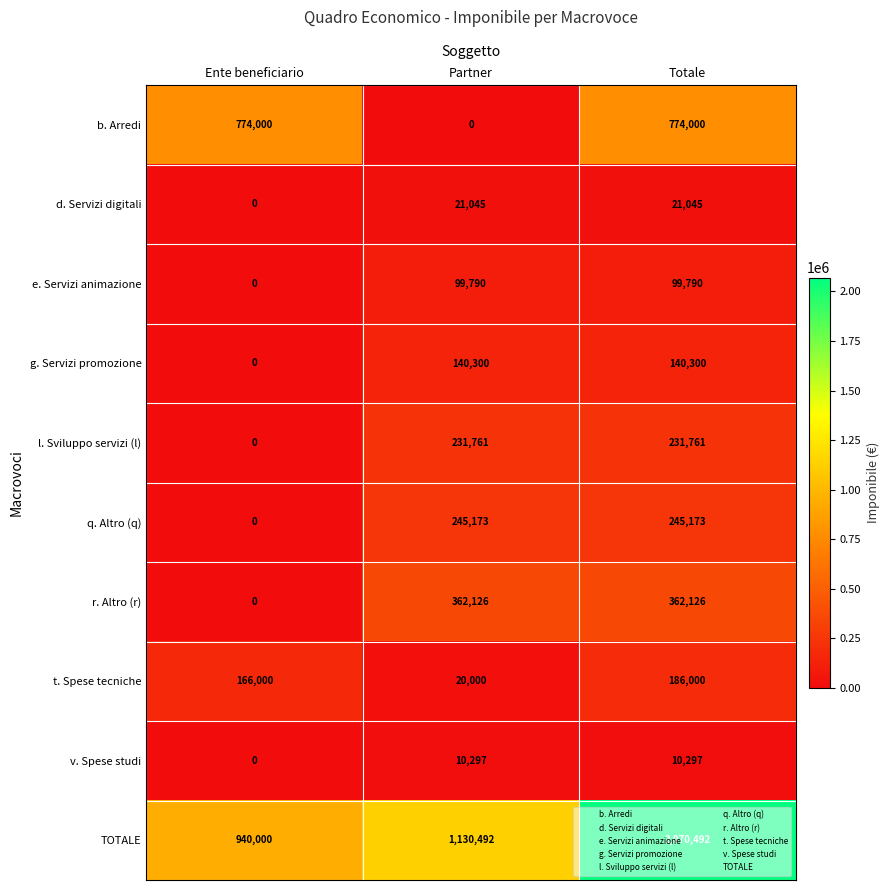

Read the e. Servizi animazione value at Partner, to the nearest 50.

99800